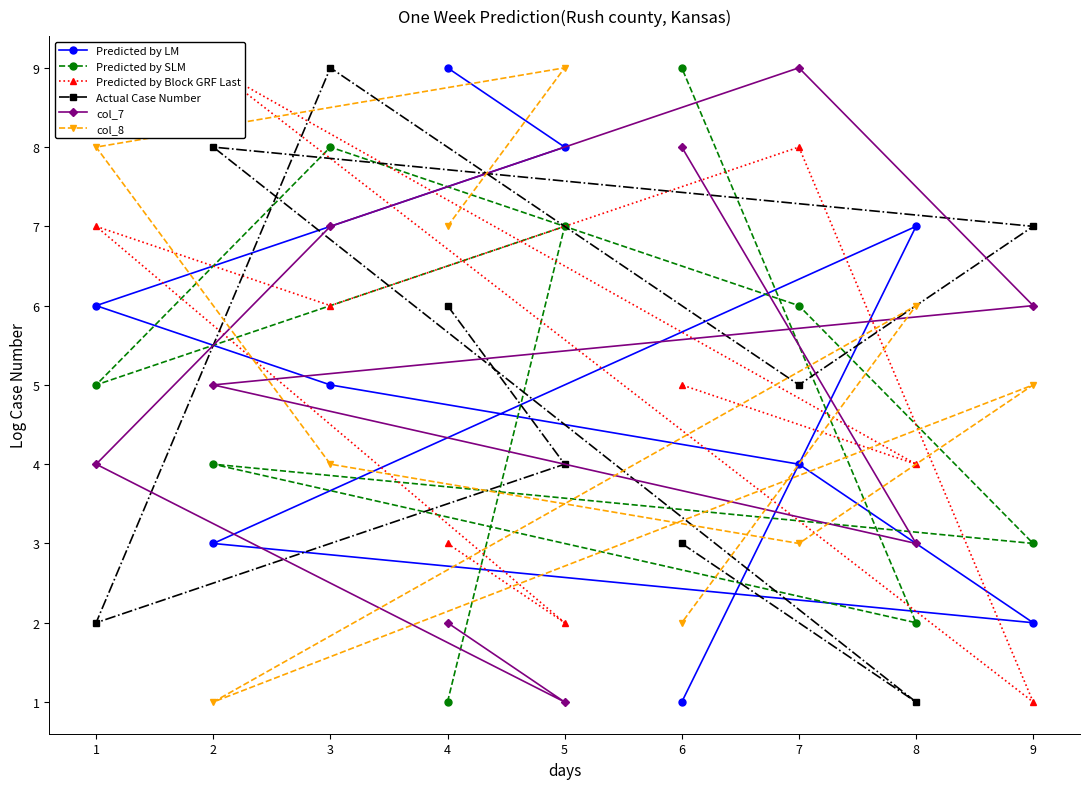

Is it true that col_8 equals 3 at 9?

False